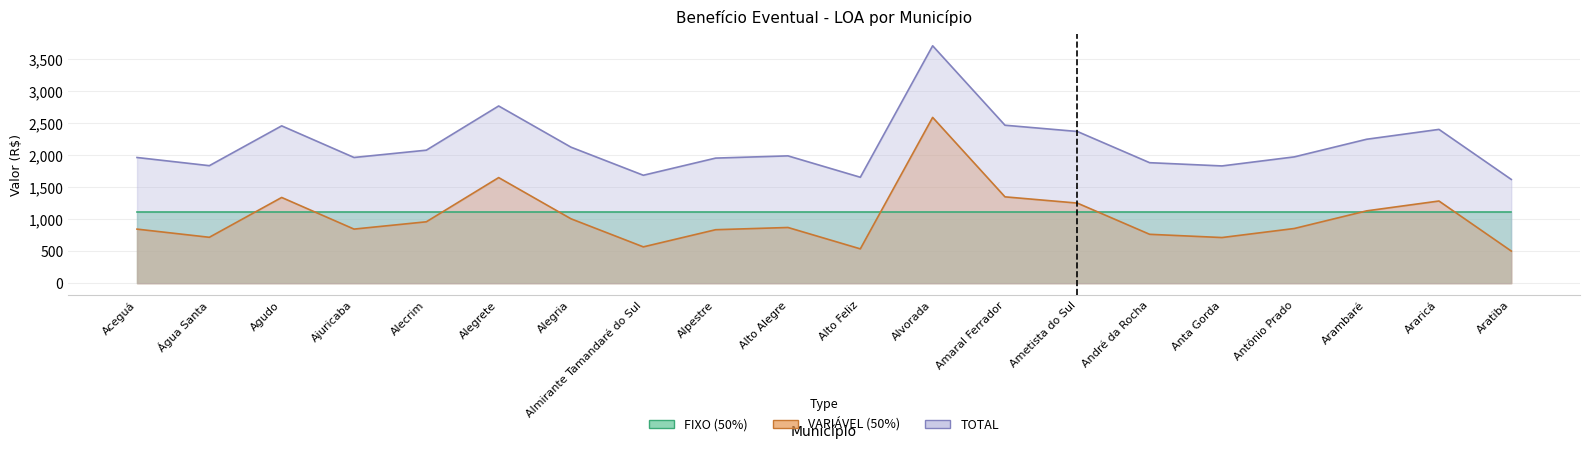

How many values in the TOTAL series exceed 1992?

10